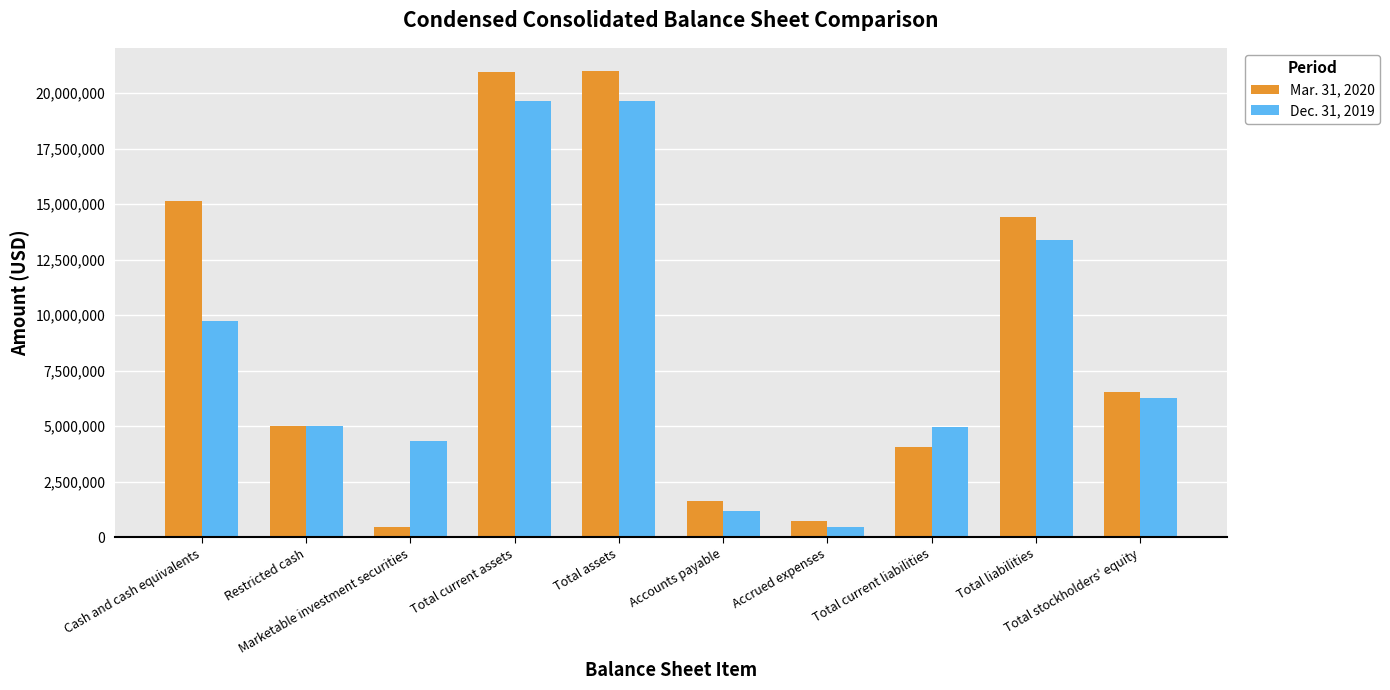

What is the sum of all Dec. 31, 2019 values?

84612518